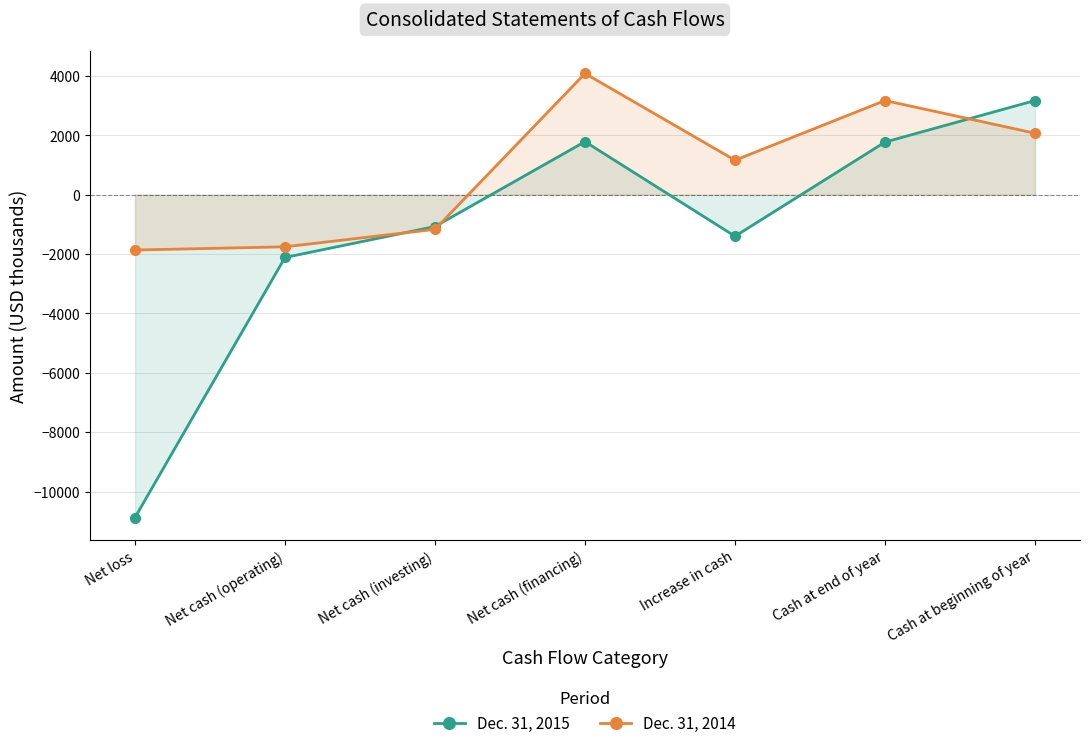

What are all the series names shown in the legend?

Dec. 31, 2015, Dec. 31, 2014